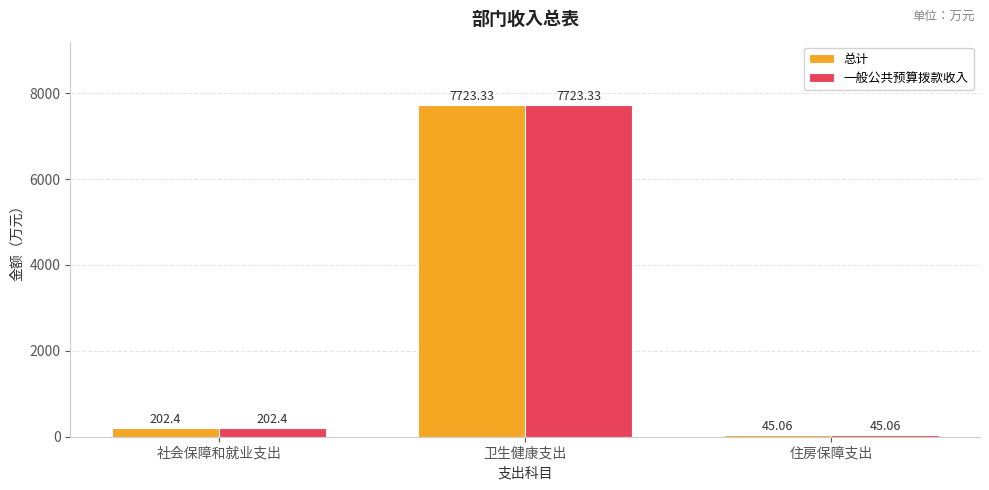

Rank the categories by 一般公共预算拨款收入 value from lowest to highest.

住房保障支出, 社会保障和就业支出, 卫生健康支出